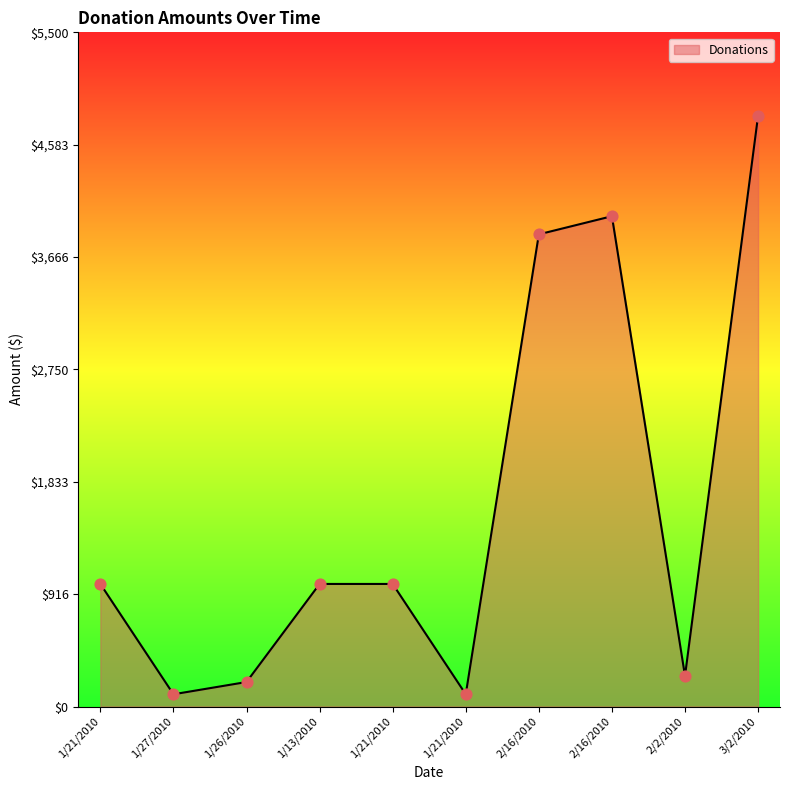

Does the chart have visible grid lines?

No